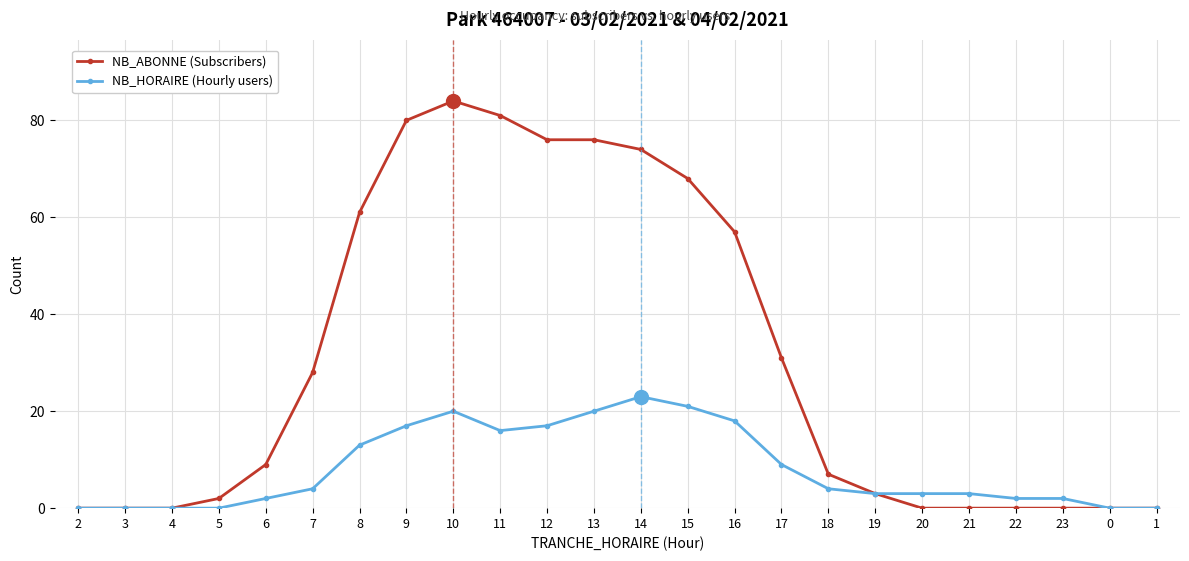

List the series in order of their peak value, lowest first.

NB_HORAIRE (Hourly users), NB_ABONNE (Subscribers)